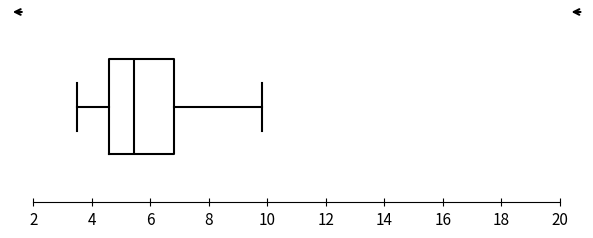

Read this box plot against the x-axis: the position of the median line, the range covered by the box, and the ends of both whiskers. The values are not printed on the chart, so give them approximately, as read against the axis.

median 5.4, box 4.6 to 6.8, whiskers 3.6 to 9.8